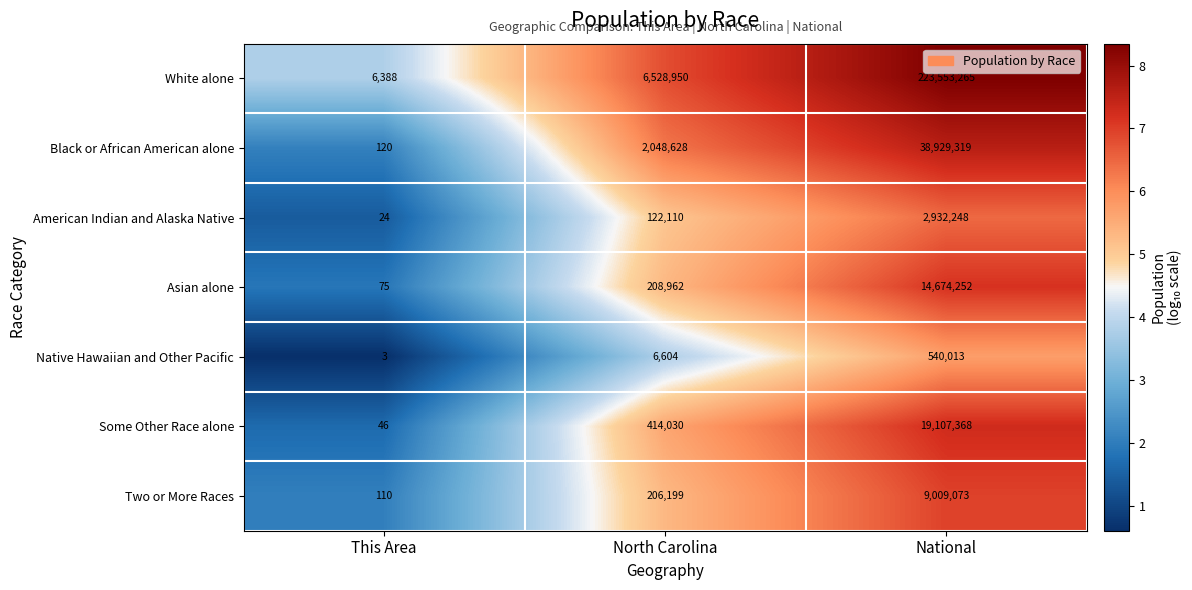

What is the total value across all series at North Carolina?

9535483